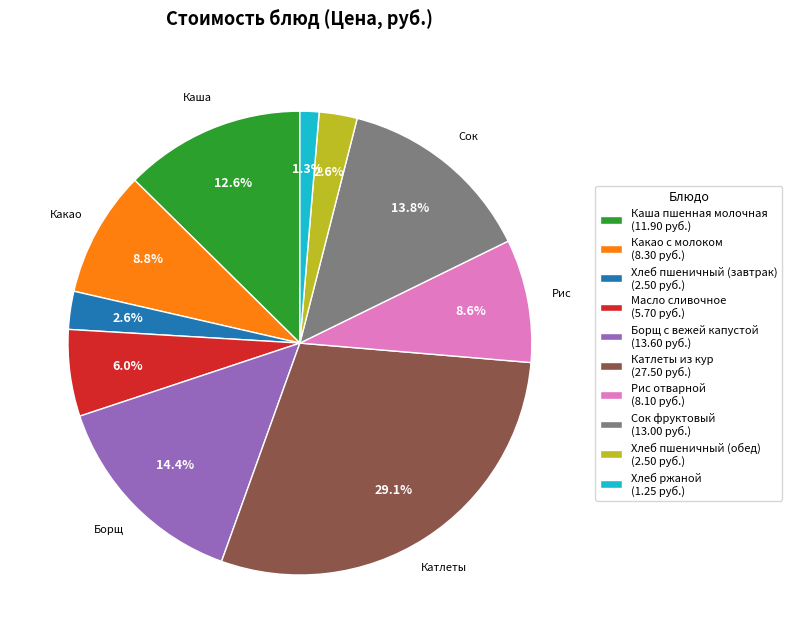

What is the total percentage of Рис отварной and Хлеб пшеничный (завтрак)?

11.2%